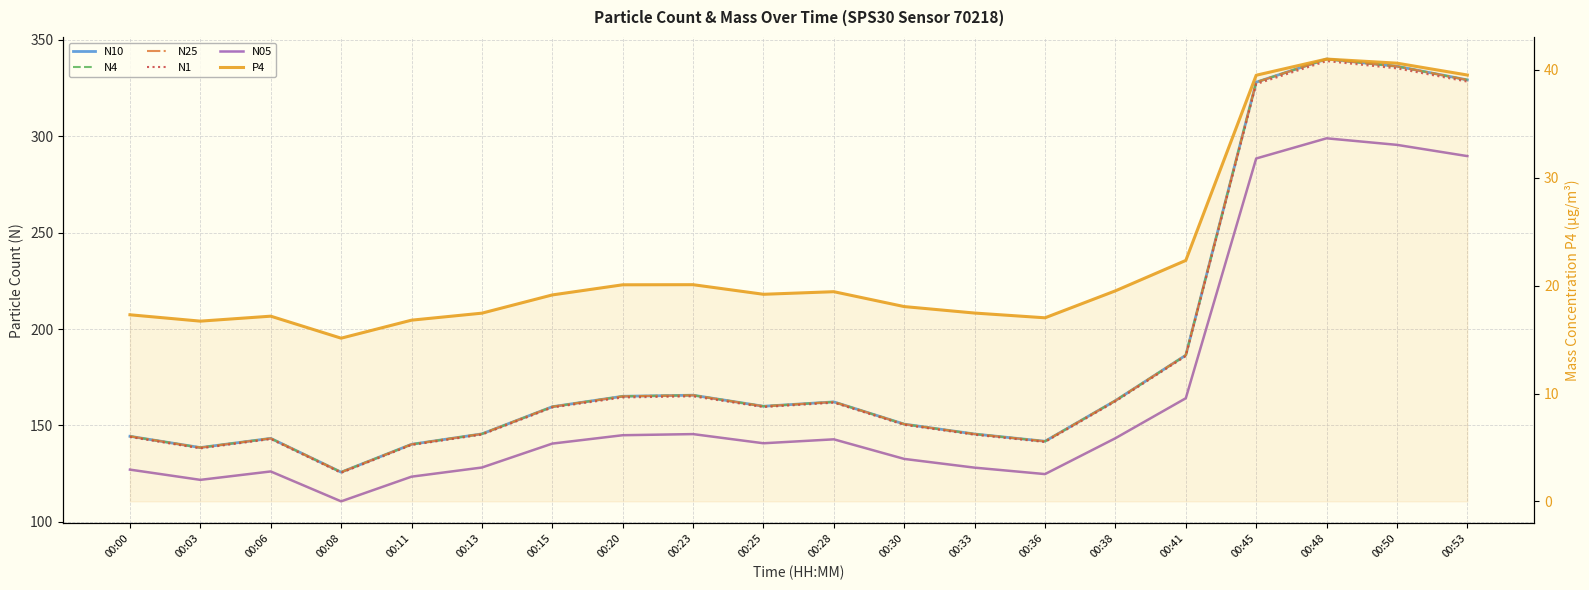

Reading left to right, what are all the values shown in this chart?

N10: 144.4	138.5	143.3	125.8	140.2	145.6	159.7	165.1	165.7	159.9	162.2	150.7	145.5	141.8	162.8	186.4	328.0	340.0	336.3	329.2
N4: 144.3	138.5	143.3	125.8	140.2	145.6	159.7	165.1	165.7	159.9	162.2	150.7	145.5	141.8	162.8	186.4	328.0	340.0	336.2	329.2
N25: 144.3	138.5	143.3	125.7	140.2	145.6	159.7	165.1	165.6	159.9	162.2	150.7	145.5	141.8	162.8	186.4	328.0	340.0	336.2	329.2
N1: 144.0	138.1	142.9	125.4	139.8	145.2	159.3	164.5	165.1	159.5	161.8	150.3	145.2	141.4	162.4	185.9	327.0	339.0	335.2	328.3
N05: 127.1	121.8	126.1	110.6	123.4	128.2	140.6	144.9	145.5	140.7	142.8	132.6	128.1	124.8	143.3	164.1	288.4	298.9	295.5	289.7
P4: 17.3	16.7	17.2	15.1	16.8	17.4	19.1	20.1	20.1	19.2	19.4	18.1	17.5	17.0	19.5	22.3	39.5	41.0	40.6	39.5